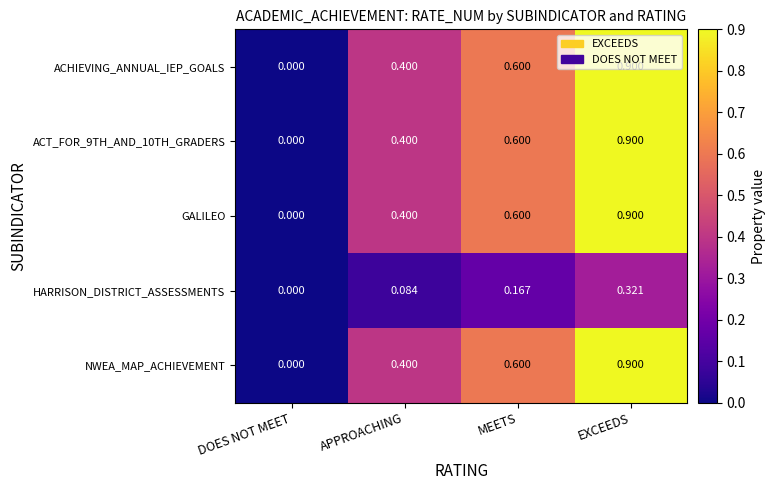

At which category does the chart reach its peak across all series?

EXCEEDS